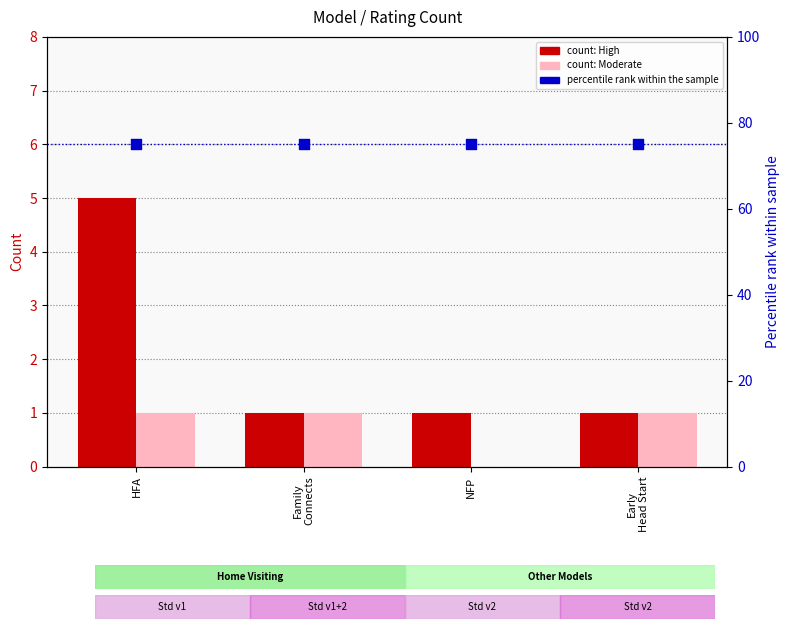

What is the total value across all series at Early
Head Start?

77